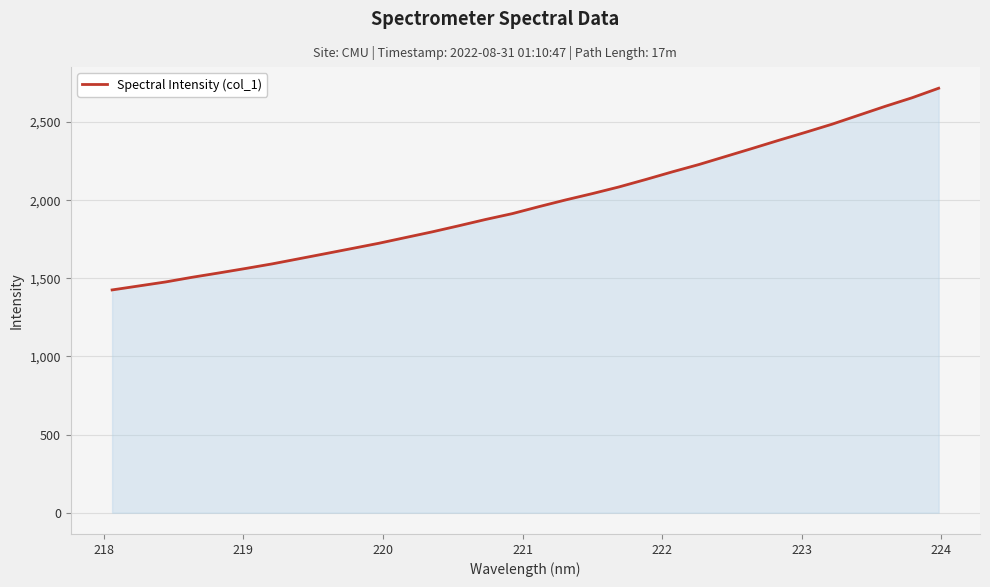

What is the greatest value displayed?

2716.8